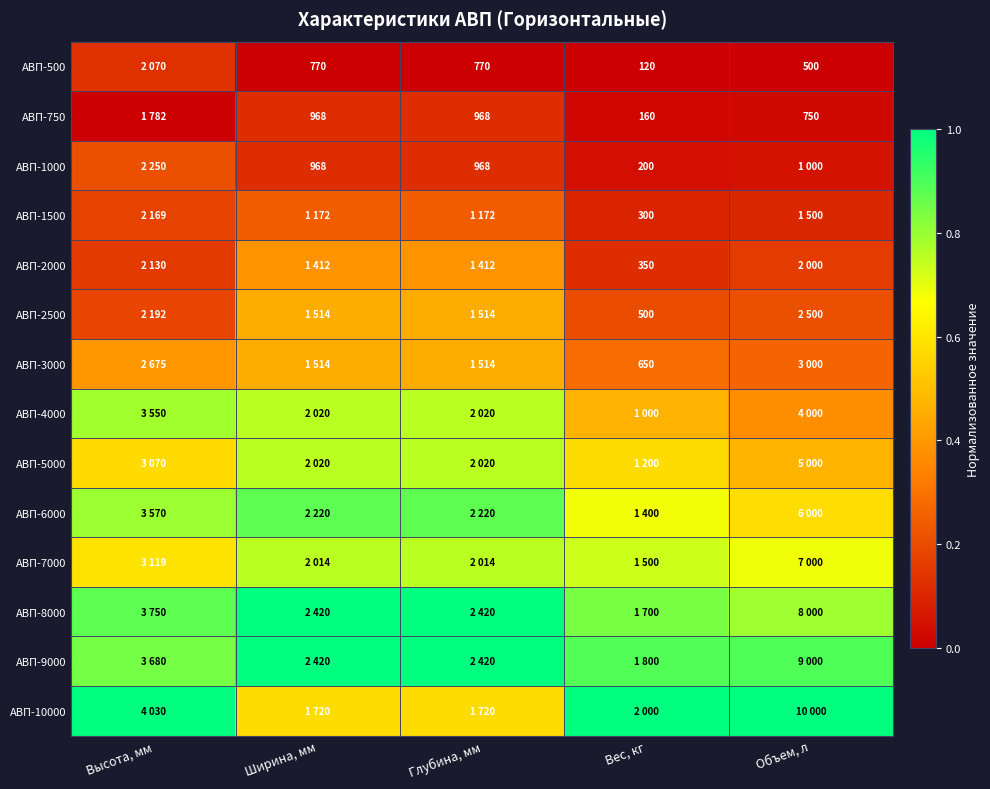

Read the АВП-4000 value at Высота, мм.

0.8